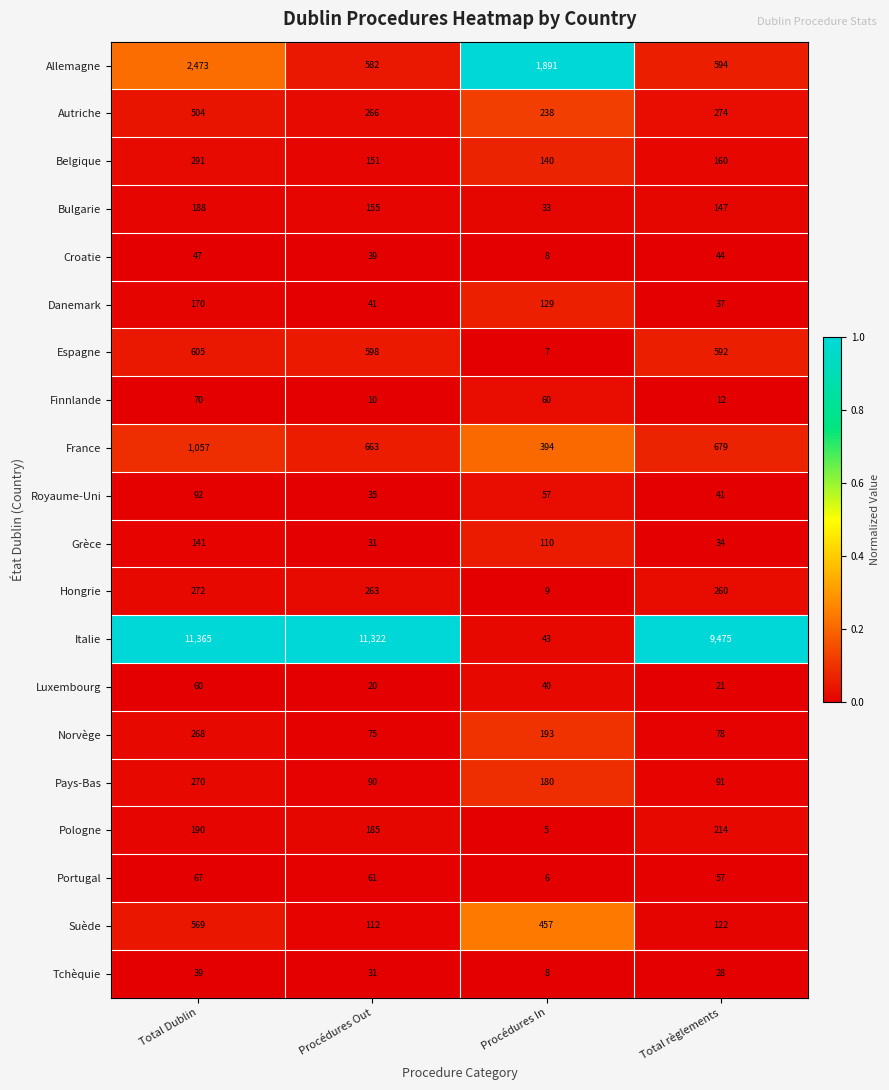

The Croatie series shows 12 at Procédures In. True or false?

False